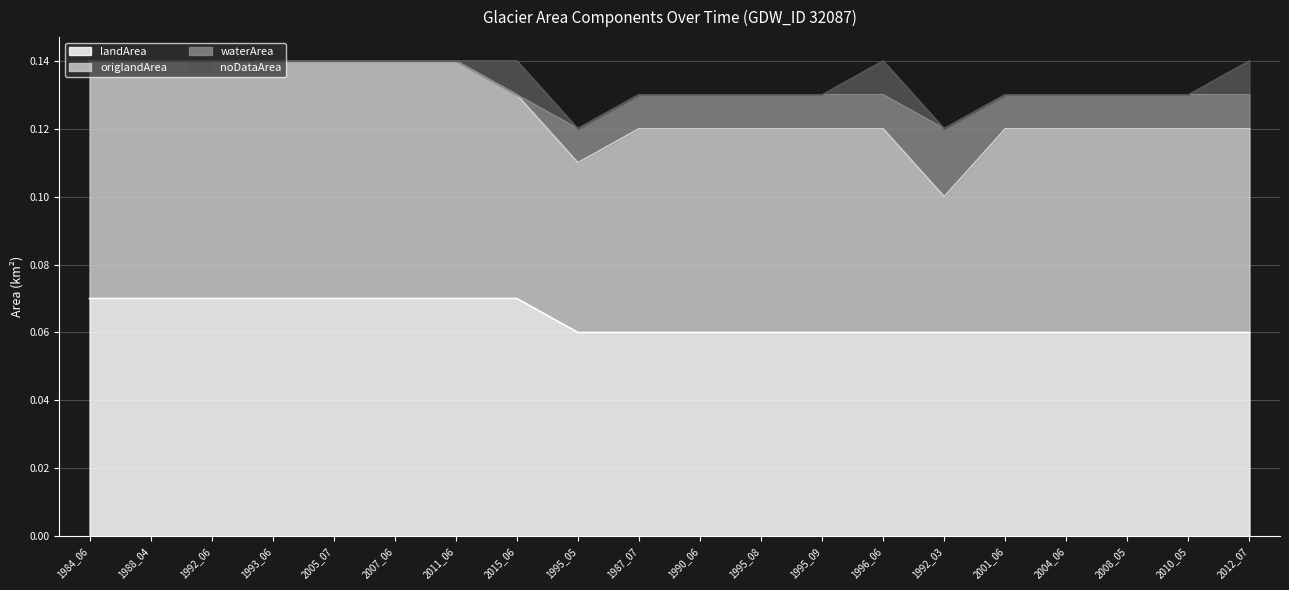

True or false: landArea has a value of 0.1 at 2007_06.

False